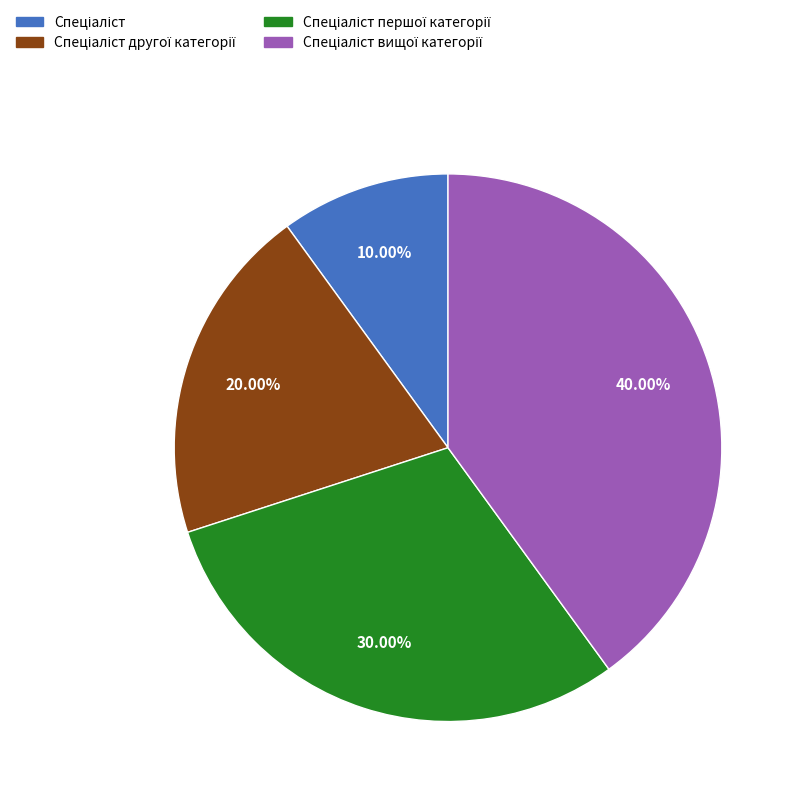

Is there any slice that represents more than half of the pie?

No